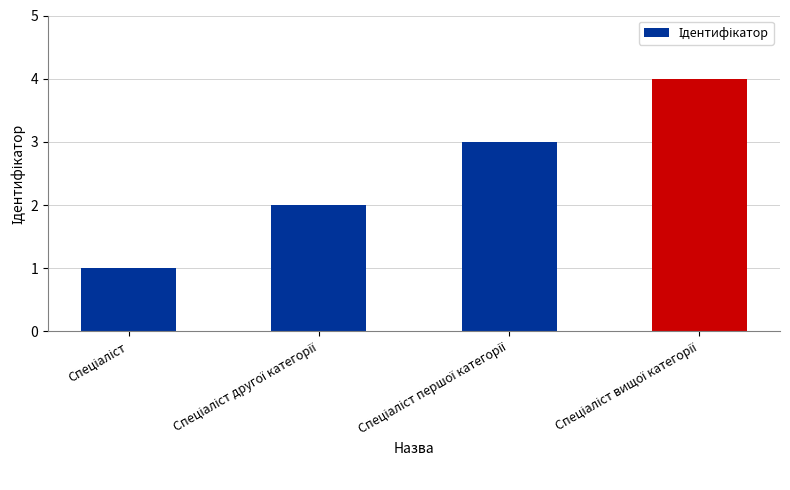

What is the sum of all values?

10